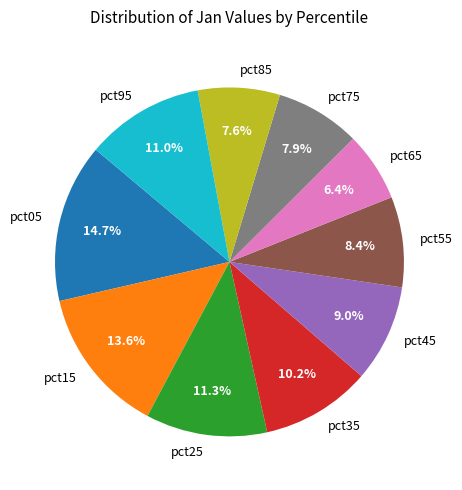

How many segments does this pie chart have?

10